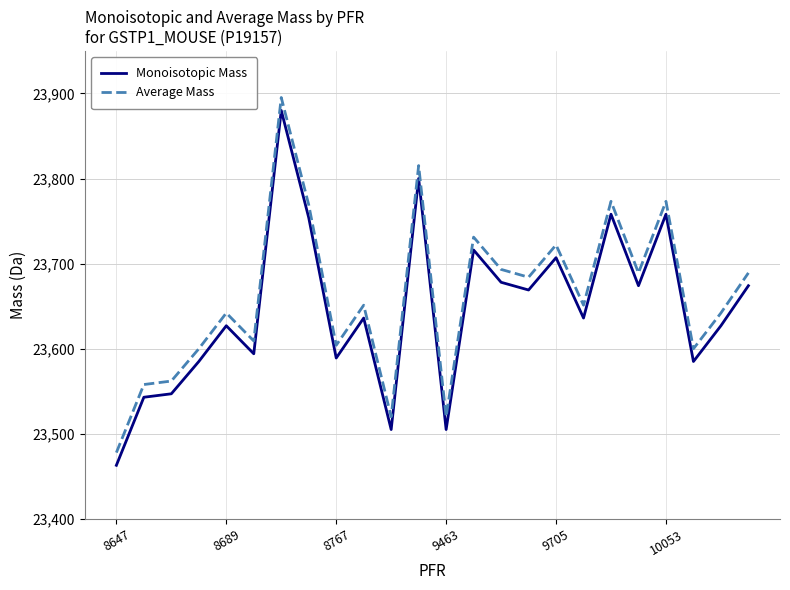

What is the difference between the maximum and minimum values in the Monoisotopic Mass series?

417.0